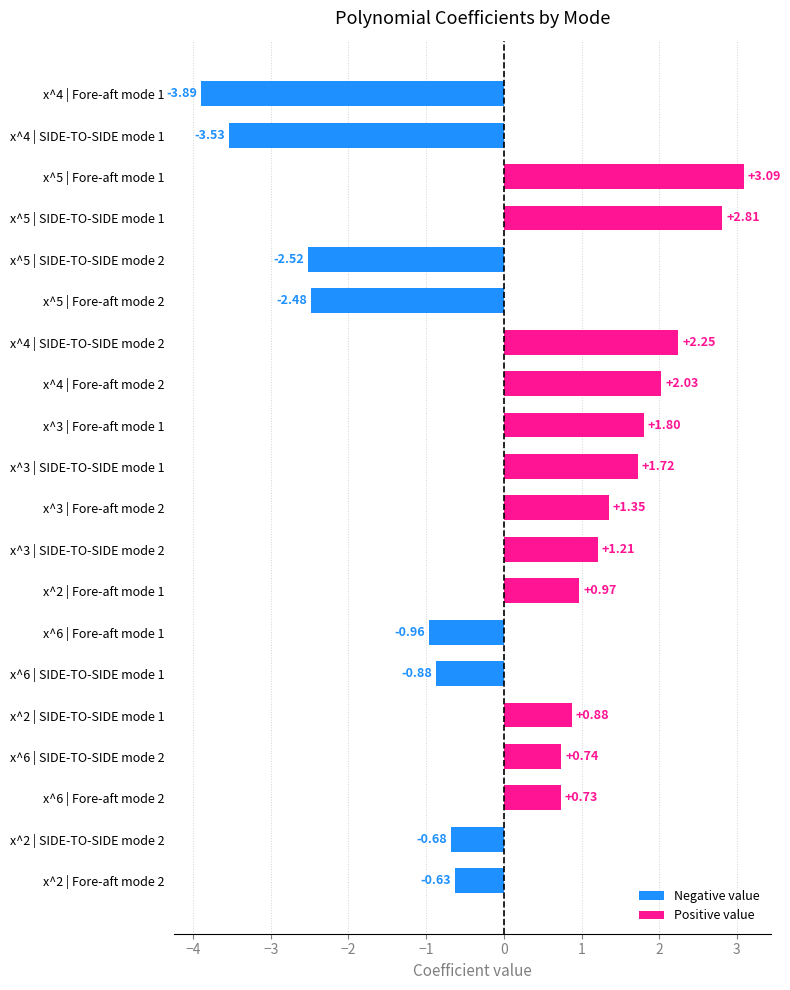

How many categories are shown in the chart?

20